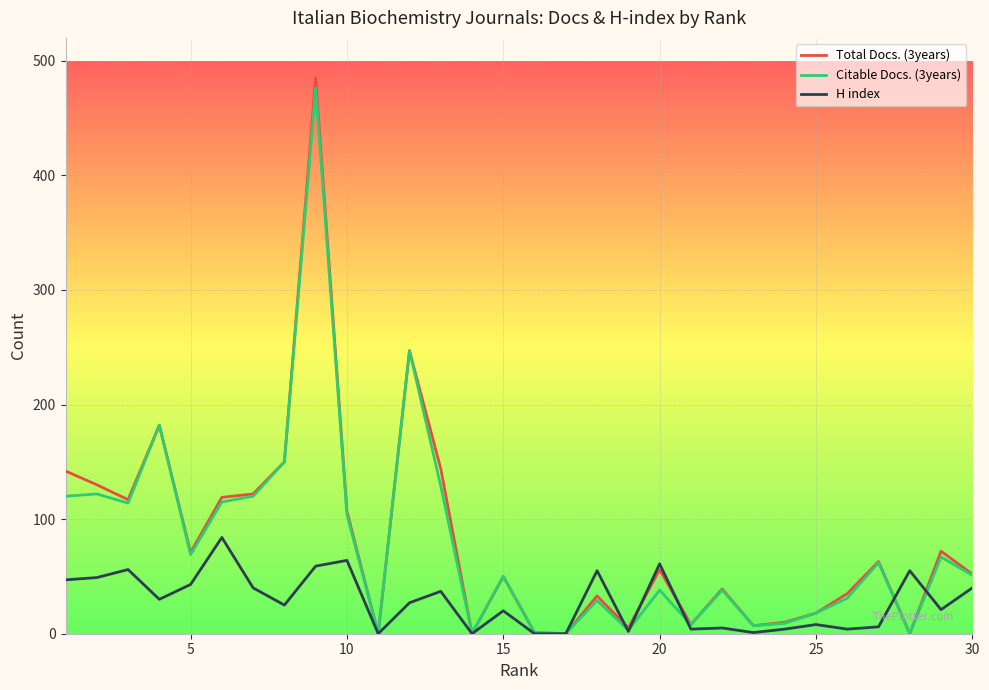

In Total Docs. (3years), how many points are higher than both neighbors (excluding endpoints)?

9